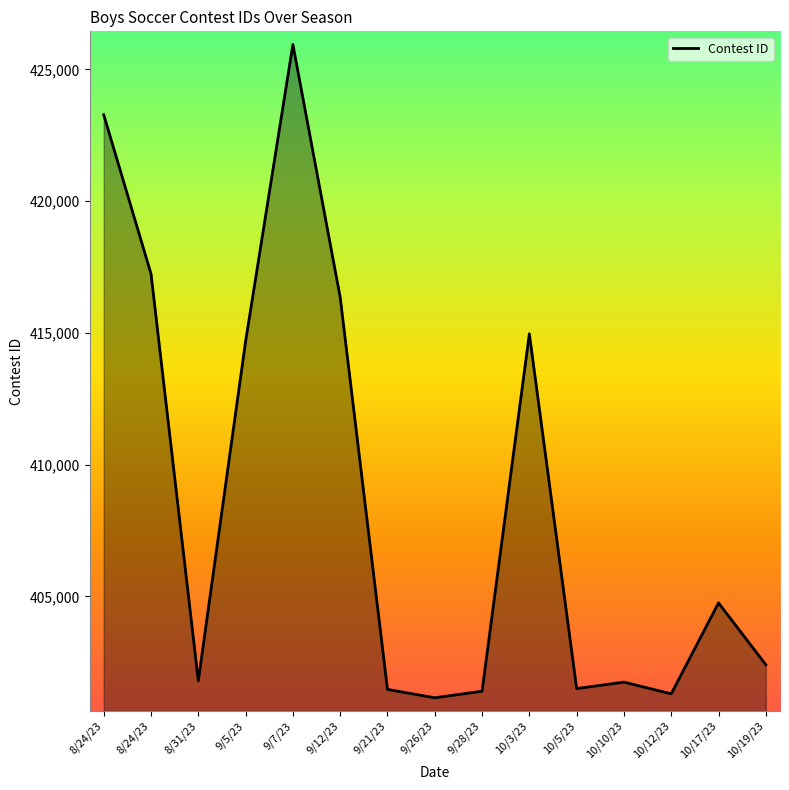

What is the change in value from 8/31/23 to 9/12/23?

+14560